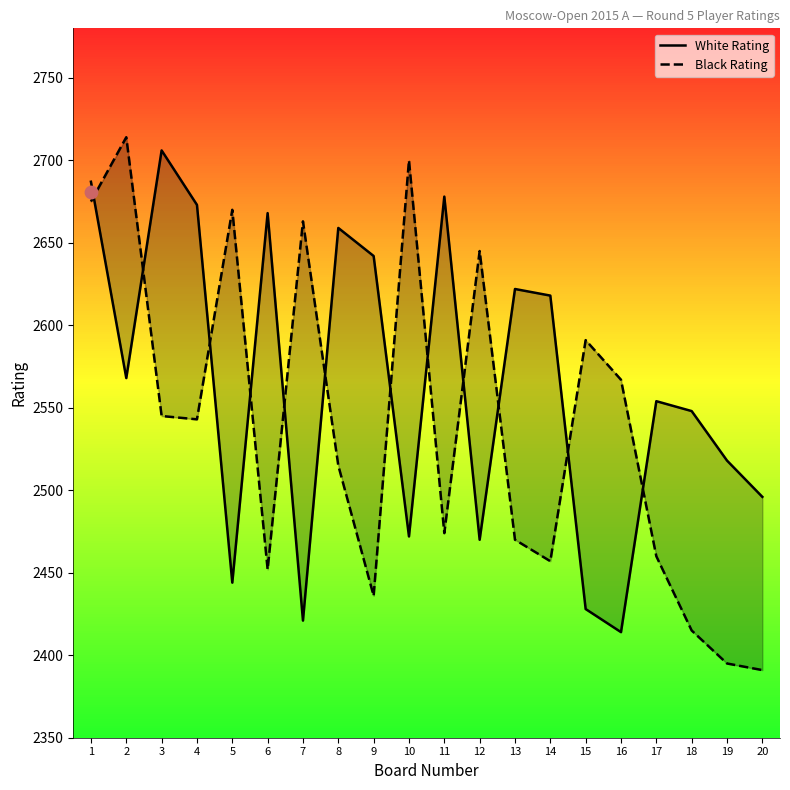

Is the value of Black Rating at 13 greater than the value of White Rating at 8?

No